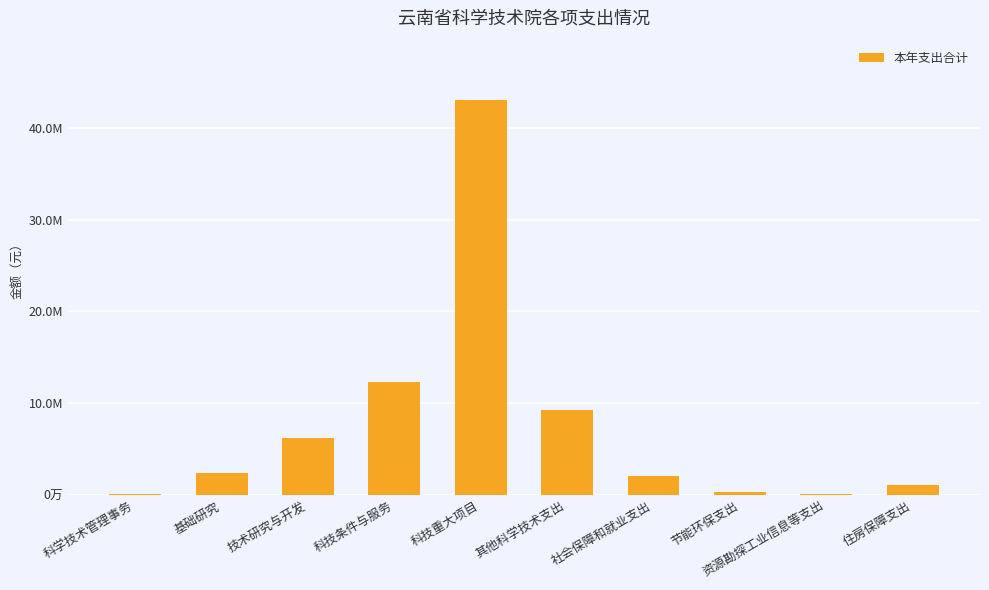

Rank the categories by value from highest to lowest.

科技重大项目, 科技条件与服务, 其他科学技术支出, 技术研究与开发, 基础研究, 社会保障和就业支出, 住房保障支出, 节能环保支出, 资源勘探工业信息等支出, 科学技术管理事务